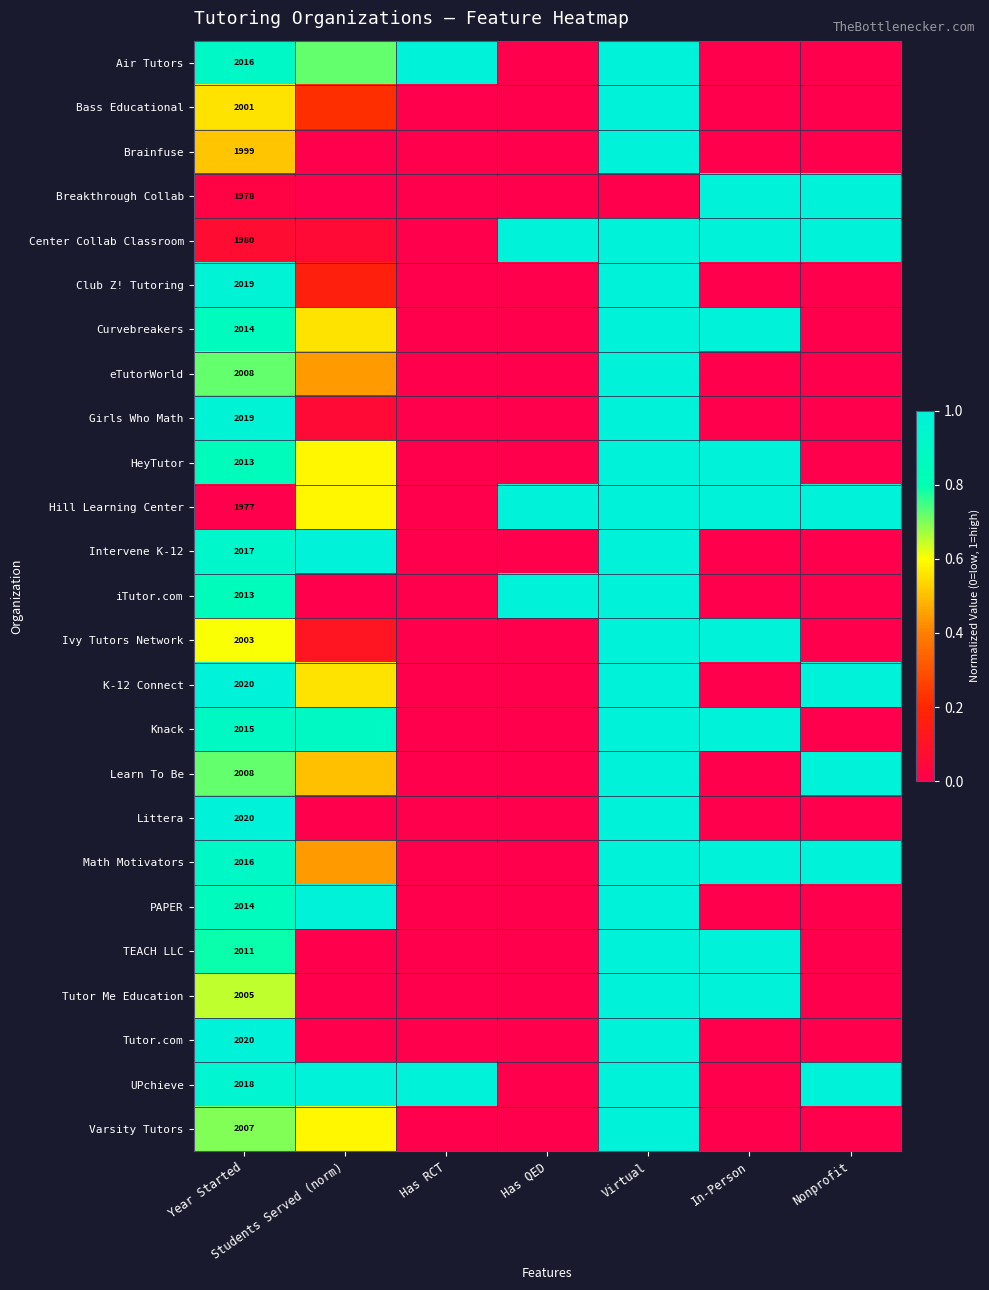

At how many categories does at least one series exceed 0?

7